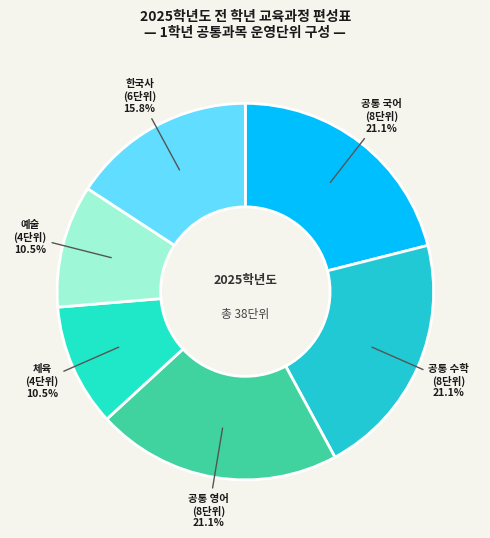

Does 공통 영어 (8단위) represent more than half of the total?

No